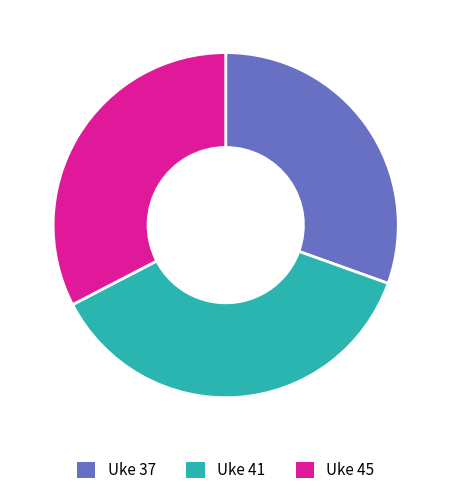

What is the smallest slice in the pie chart?

Uke 37